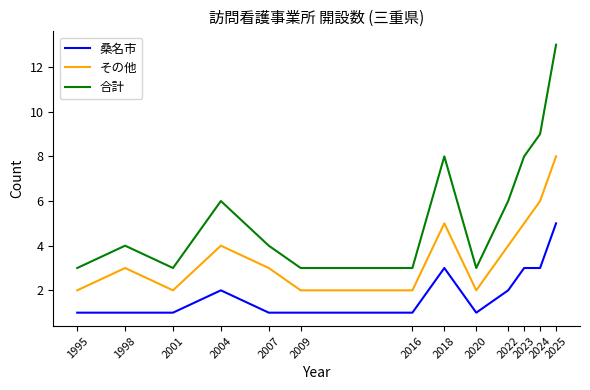

Which series has the largest total across all categories?

合計